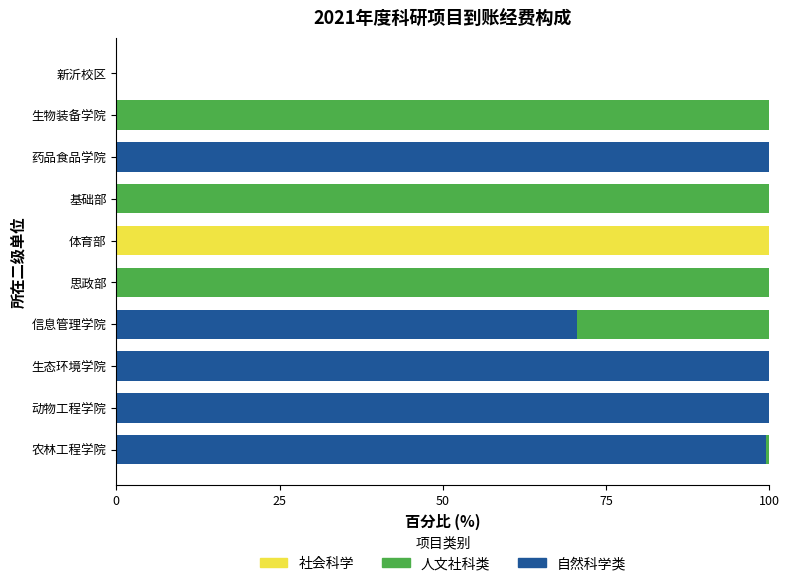

What is the highest value of the 自然科学类 series?

100.0